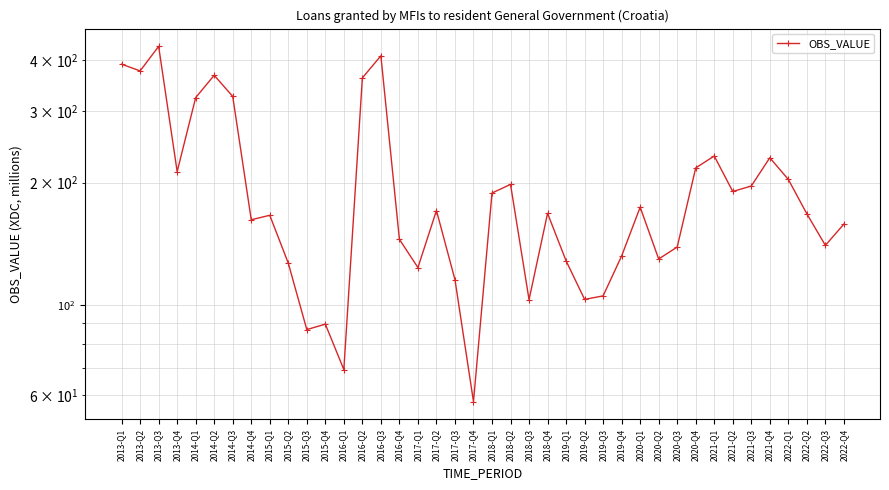

Rank the categories by value from lowest to highest.

2017-Q4, 2016-Q1, 2015-Q3, 2015-Q4, 2018-Q3, 2019-Q2, 2019-Q3, 2017-Q3, 2017-Q1, 2015-Q2, 2019-Q1, 2020-Q2, 2019-Q4, 2020-Q3, 2022-Q3, 2016-Q4, 2022-Q4, 2014-Q4, 2015-Q1, 2022-Q2, 2018-Q4, 2017-Q2, 2020-Q1, 2018-Q1, 2021-Q2, 2021-Q3, 2018-Q2, 2022-Q1, 2013-Q4, 2020-Q4, 2021-Q4, 2021-Q1, 2014-Q1, 2014-Q3, 2016-Q2, 2014-Q2, 2013-Q2, 2013-Q1, 2016-Q3, 2013-Q3